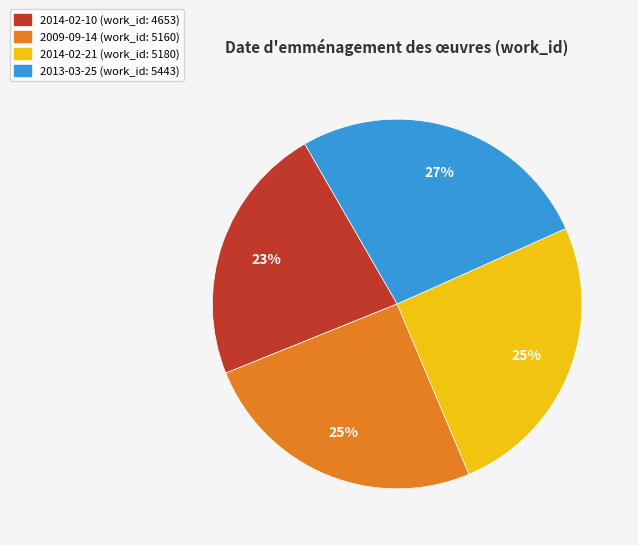

To the nearest percent, what portion does 2009-09-14 represent?

25%